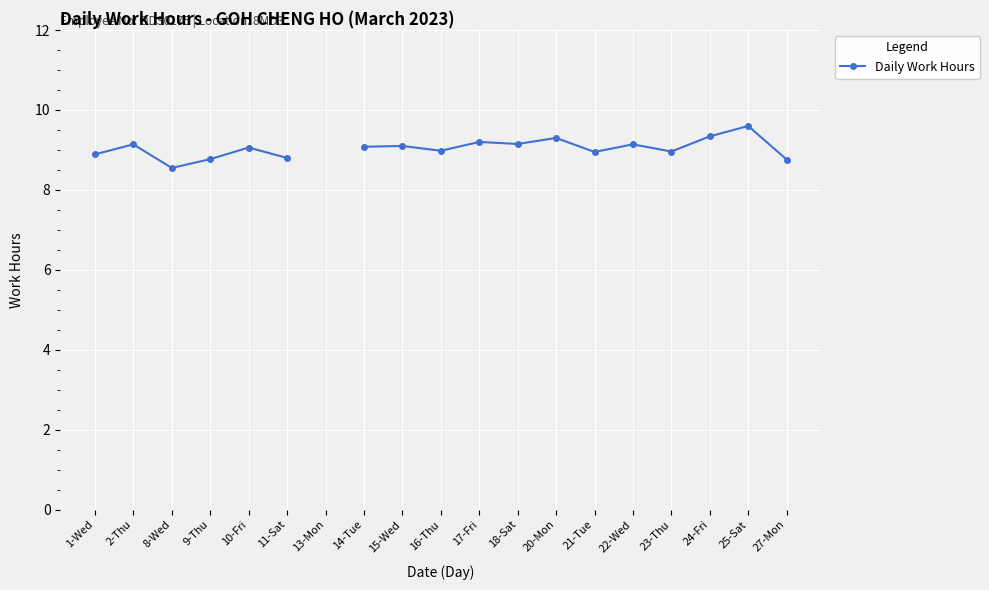

What is the label of the 18th point from the left?

25-Sat